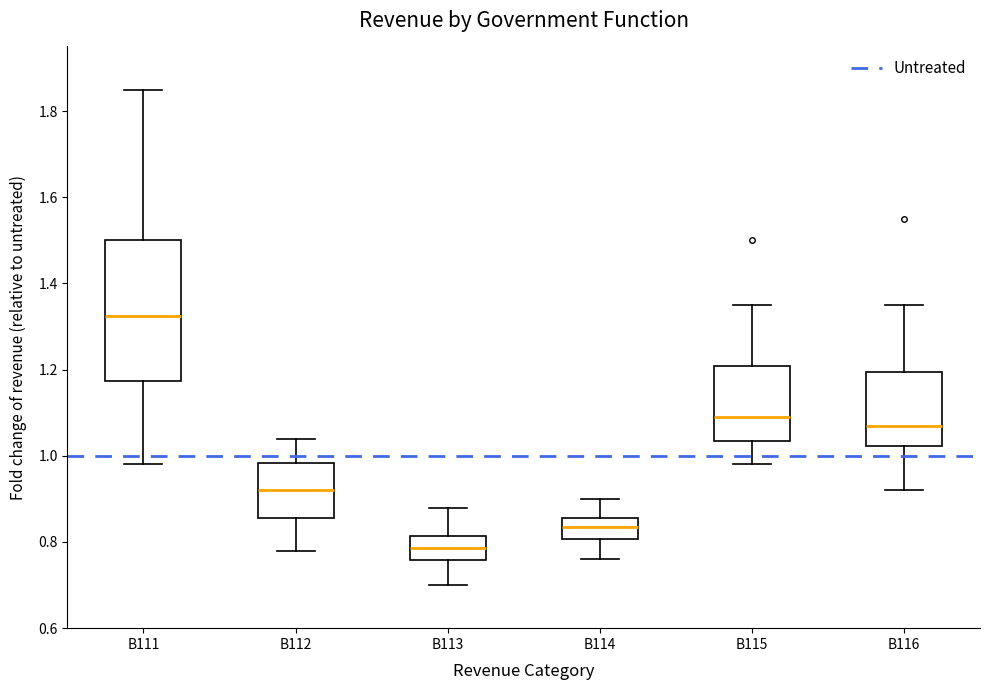

Reading left to right, read every box against the y-axis: the position of its median line, the range the box covers, and the ends of its whiskers. The values are not printed on the chart, so give them approximately, as read against the axis.

B111: median 1.32, box 1.18 to 1.50, whiskers 0.98 to 1.86
B112: median 0.92, box 0.86 to 0.98, whiskers 0.78 to 1.04
B113: median 0.78, box 0.76 to 0.82, whiskers 0.70 to 0.88
B114: median 0.84, box 0.80 to 0.86, whiskers 0.76 to 0.90
B115: median 1.10, box 1.04 to 1.20, whiskers 0.98 to 1.36
B116: median 1.08, box 1.02 to 1.20, whiskers 0.92 to 1.36